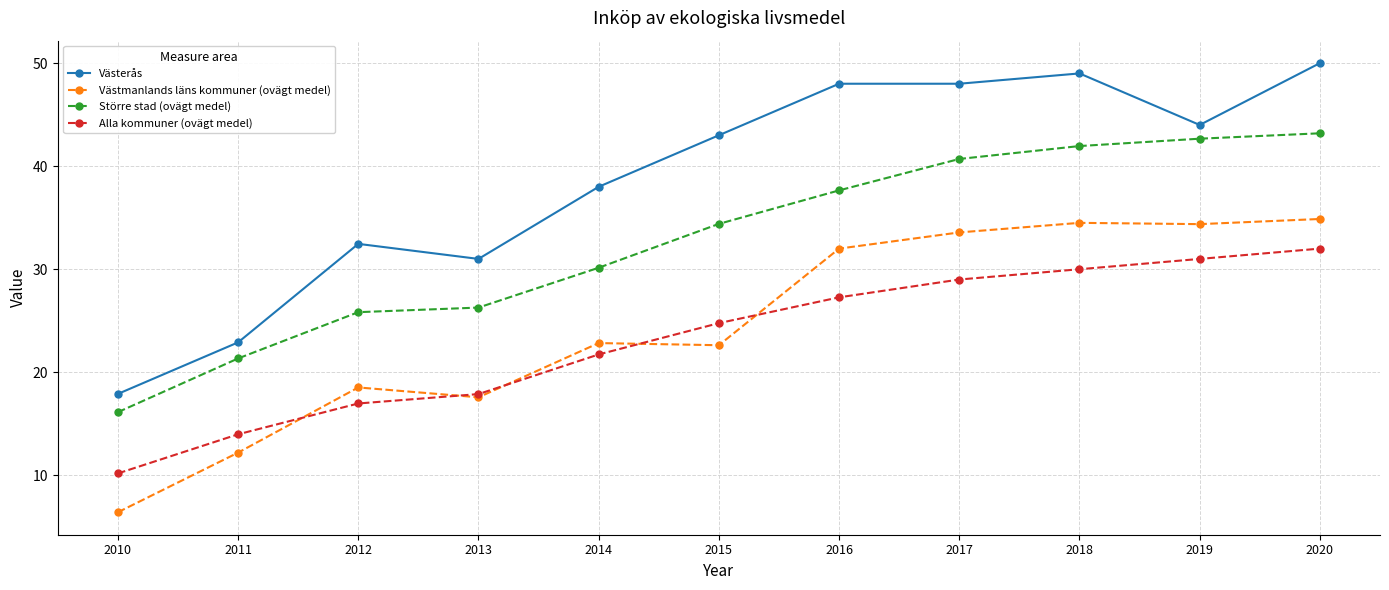

At which category does the chart reach its minimum across all series?

2010